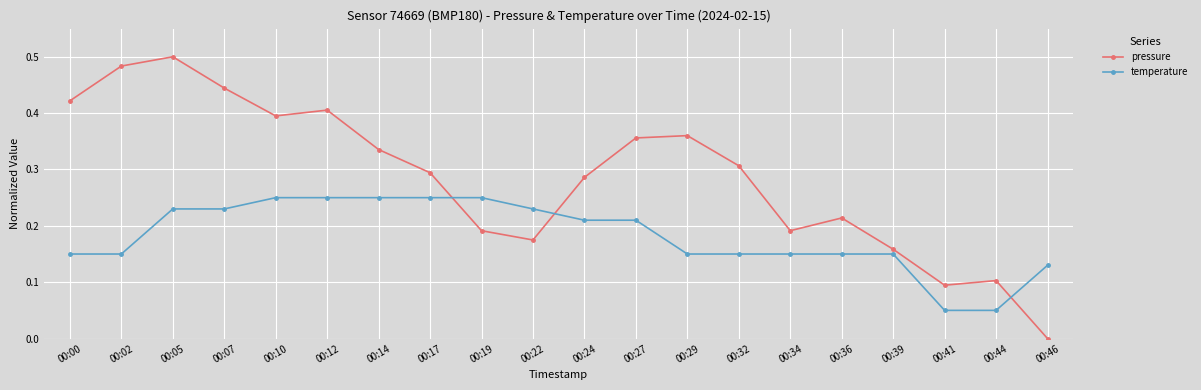

Which label corresponds to the smallest value in the chart?

00:46